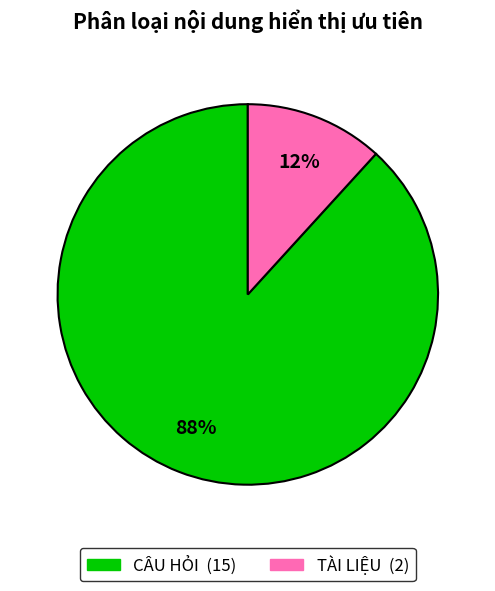

To the nearest percent, what portion does CÂU HỎI represent?

88%